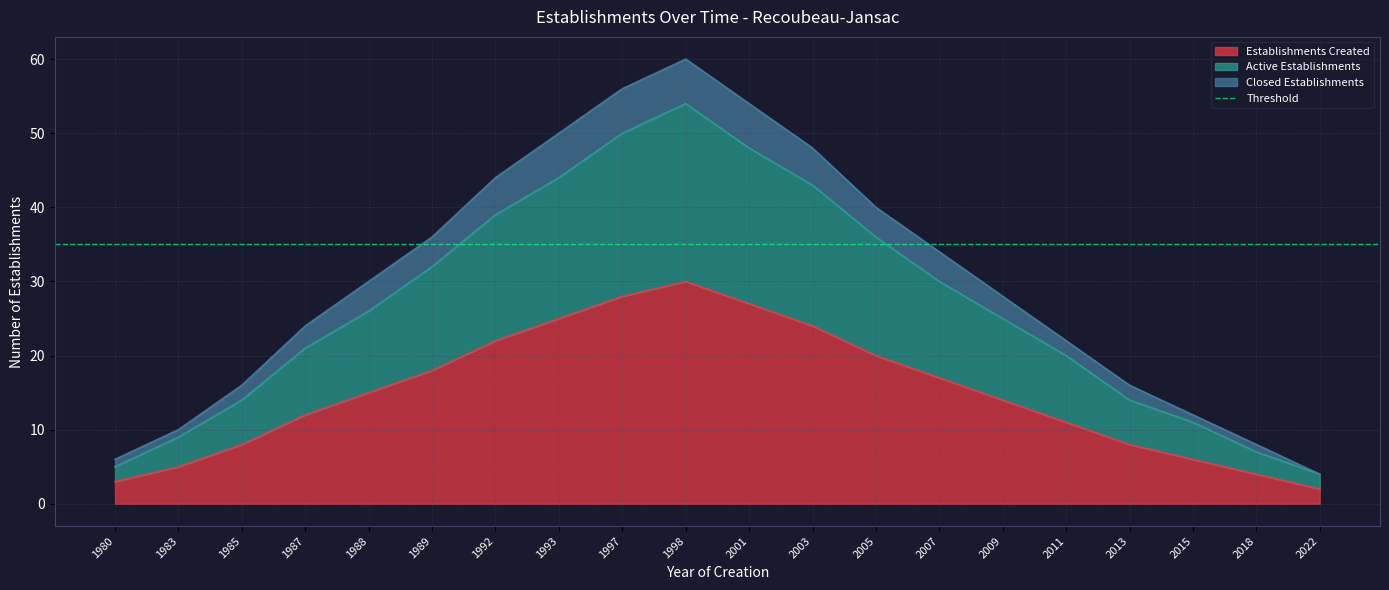

Where is Active Establishments nearest to the value 29?

2007